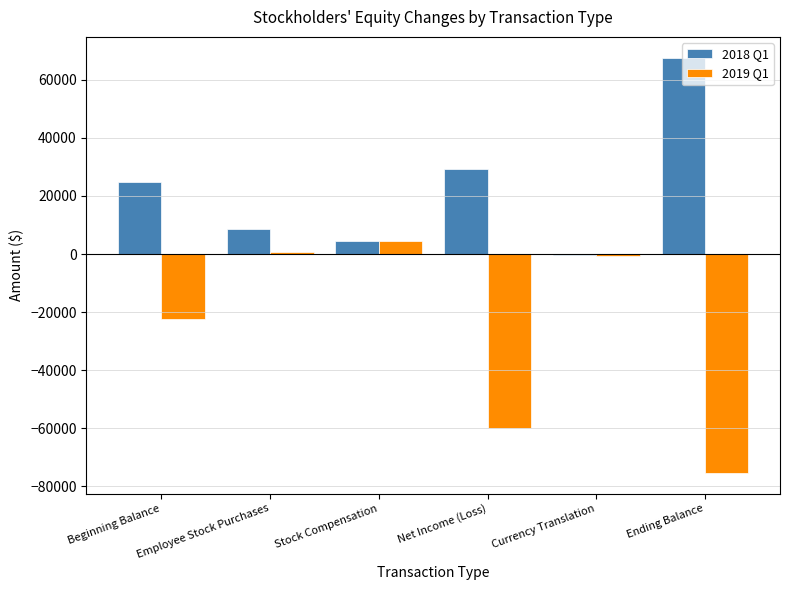

Which series has the largest total across all categories?

2018 Q1